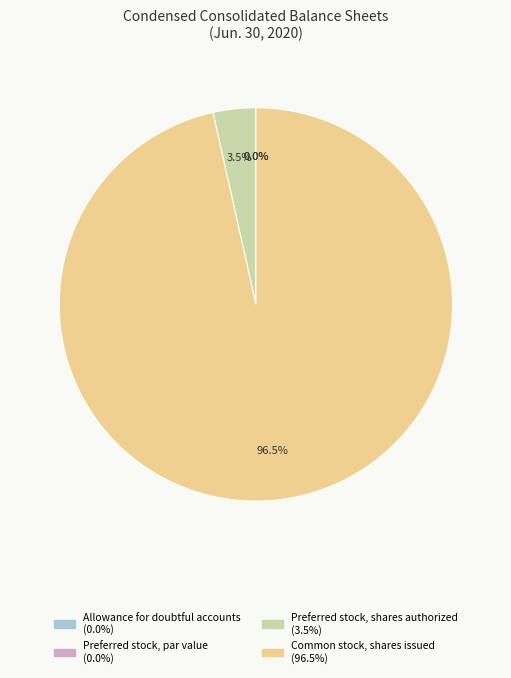

What percentage is NOT represented by Preferred stock, par value?

100.0%